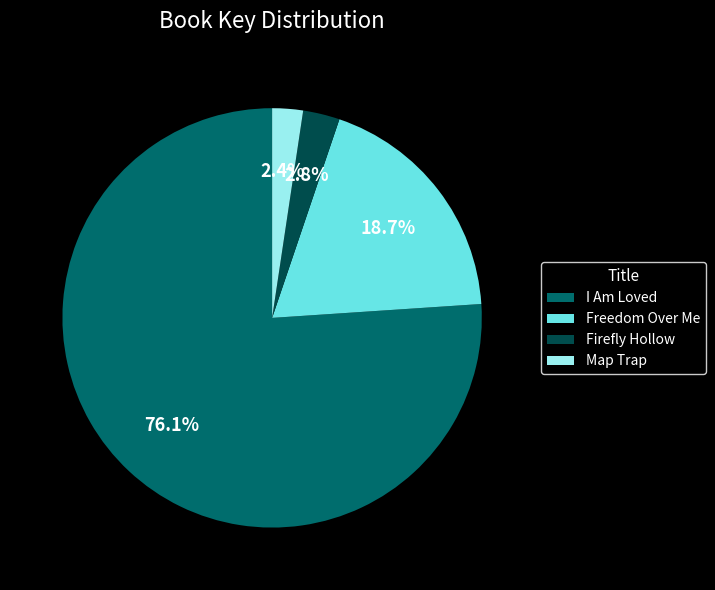

To the nearest percent, what portion does Freedom Over Me represent?

19%